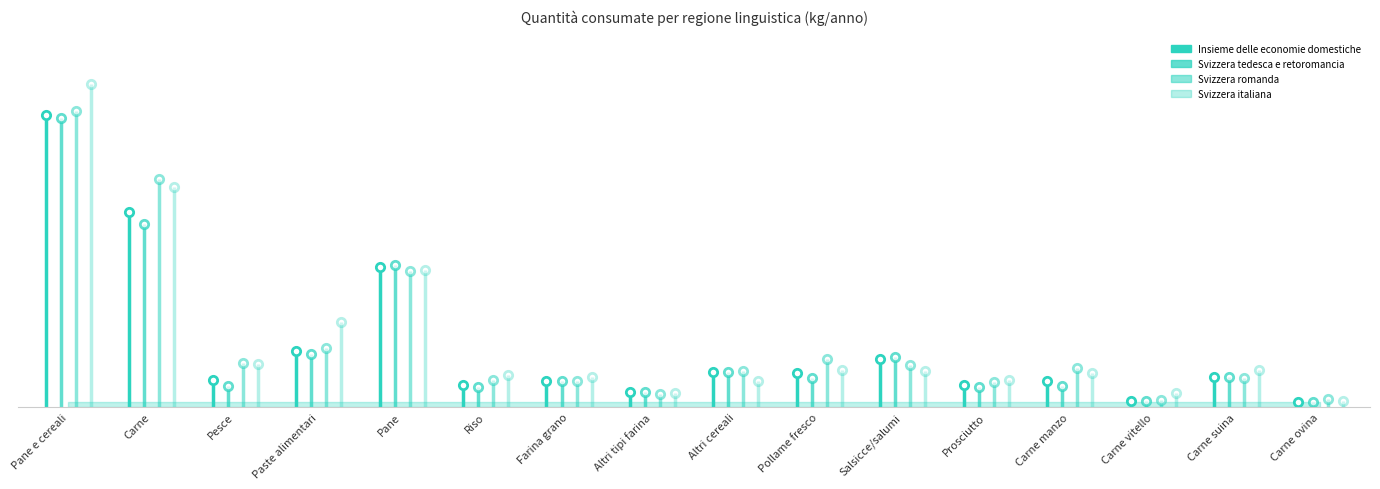

Is it true that Svizzera tedesca e retoromancia equals 1.7 at Paste alimentari?

True